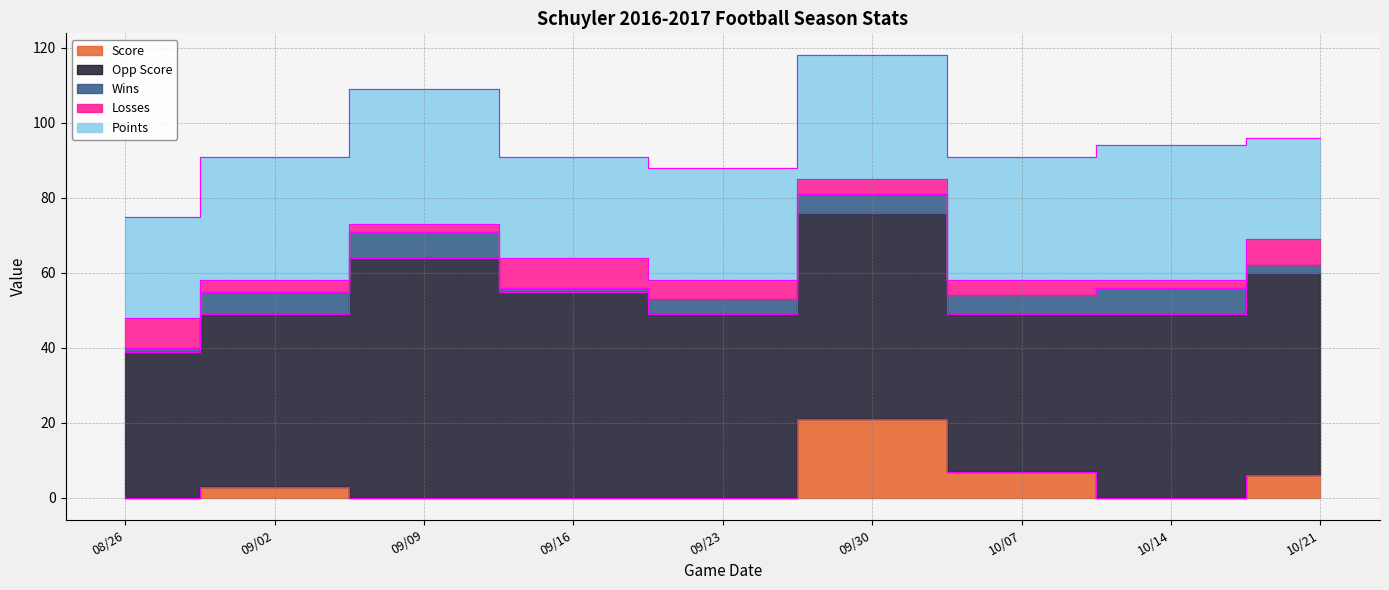

What is the total value across all series at 08/26?

75